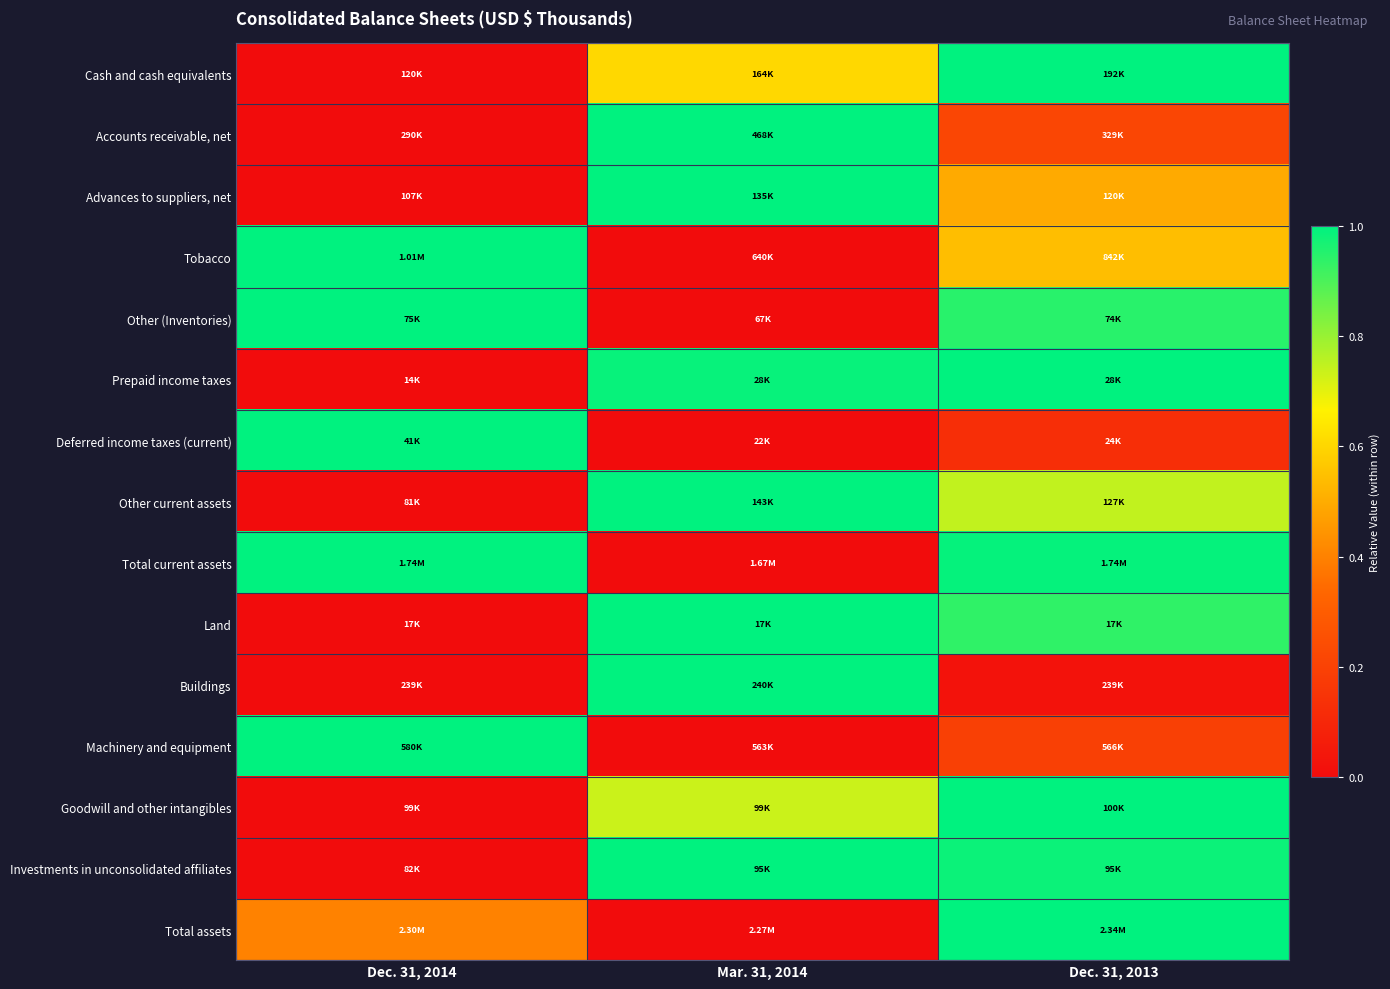

What is the spread (max minus min) of values at Dec. 31, 2013?

1.0